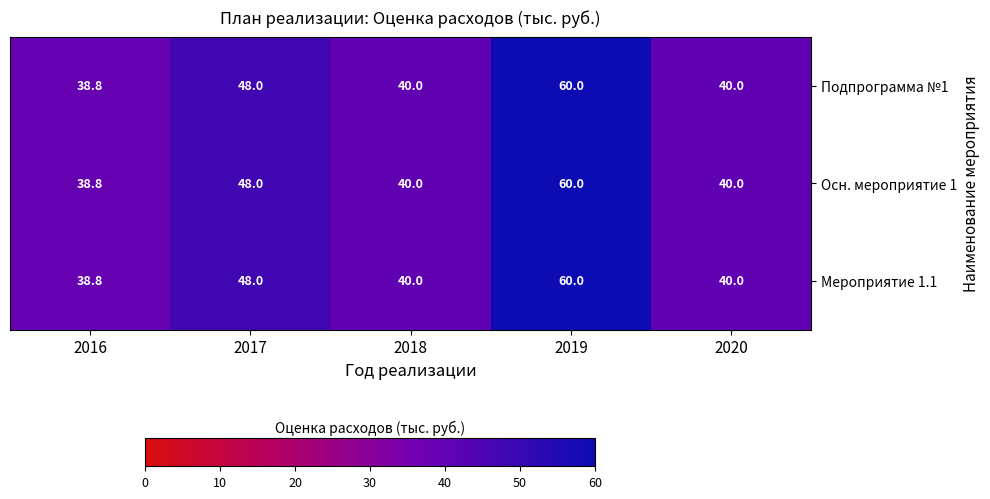

At which category is the sum across all series the highest?

2019